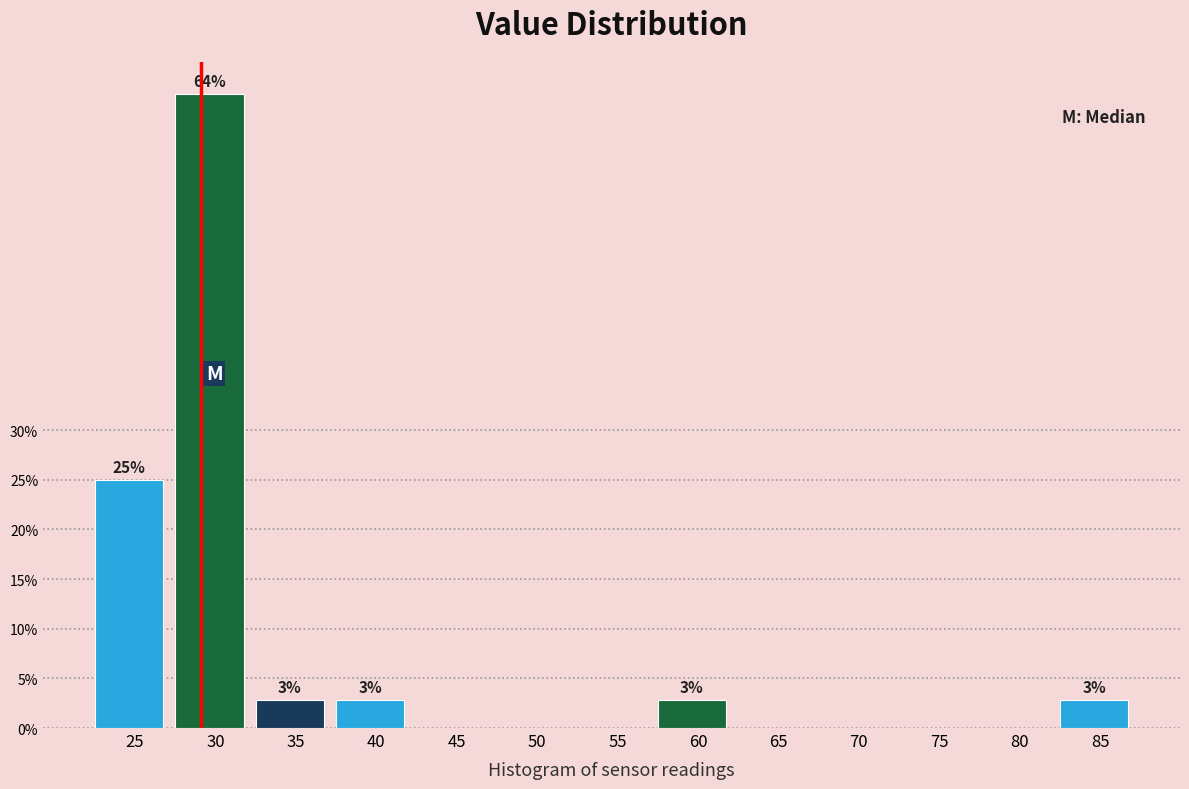

Reading right to left, transcribe all the data shown in this chart.

85=2.8	80=0.0	75=0.0	70=0.0	65=0.0	60=2.8	55=0.0	50=0.0	45=0.0	40=2.8	35=2.8	30=63.9	25=25.0